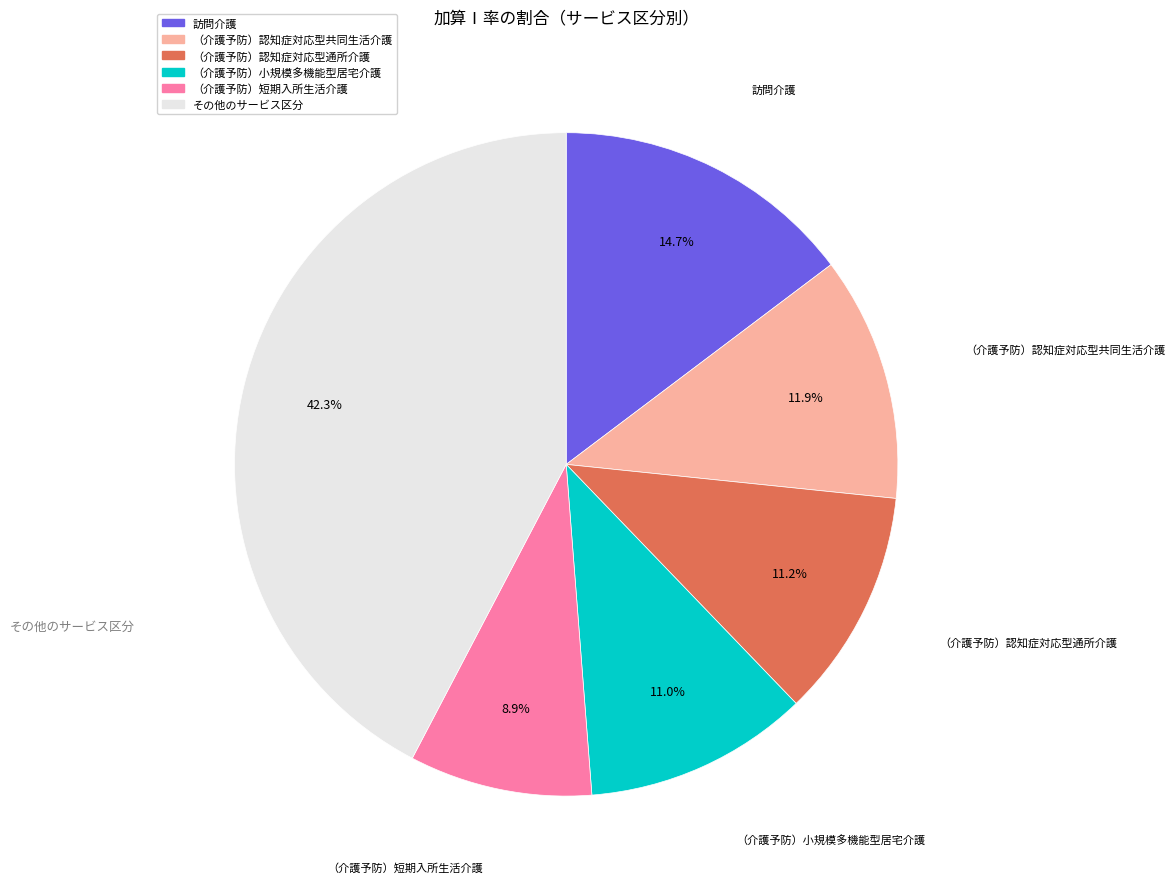

Count the number of slices in the pie.

6